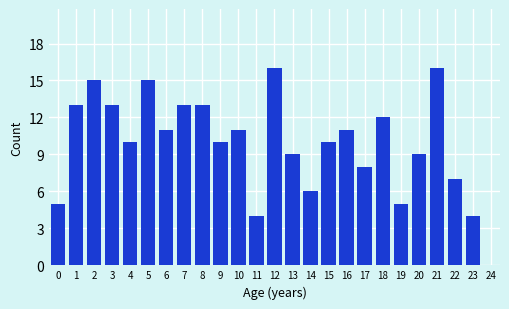

Reading left to right, what are all the values shown in this chart?

0=5	1=13	2=15	3=13	4=10	5=15	6=11	7=13	8=13	9=10	10=11	11=4	12=16	13=9	14=6	15=10	16=11	17=8	18=12	19=5	20=9	21=16	22=7	23=4	24=0